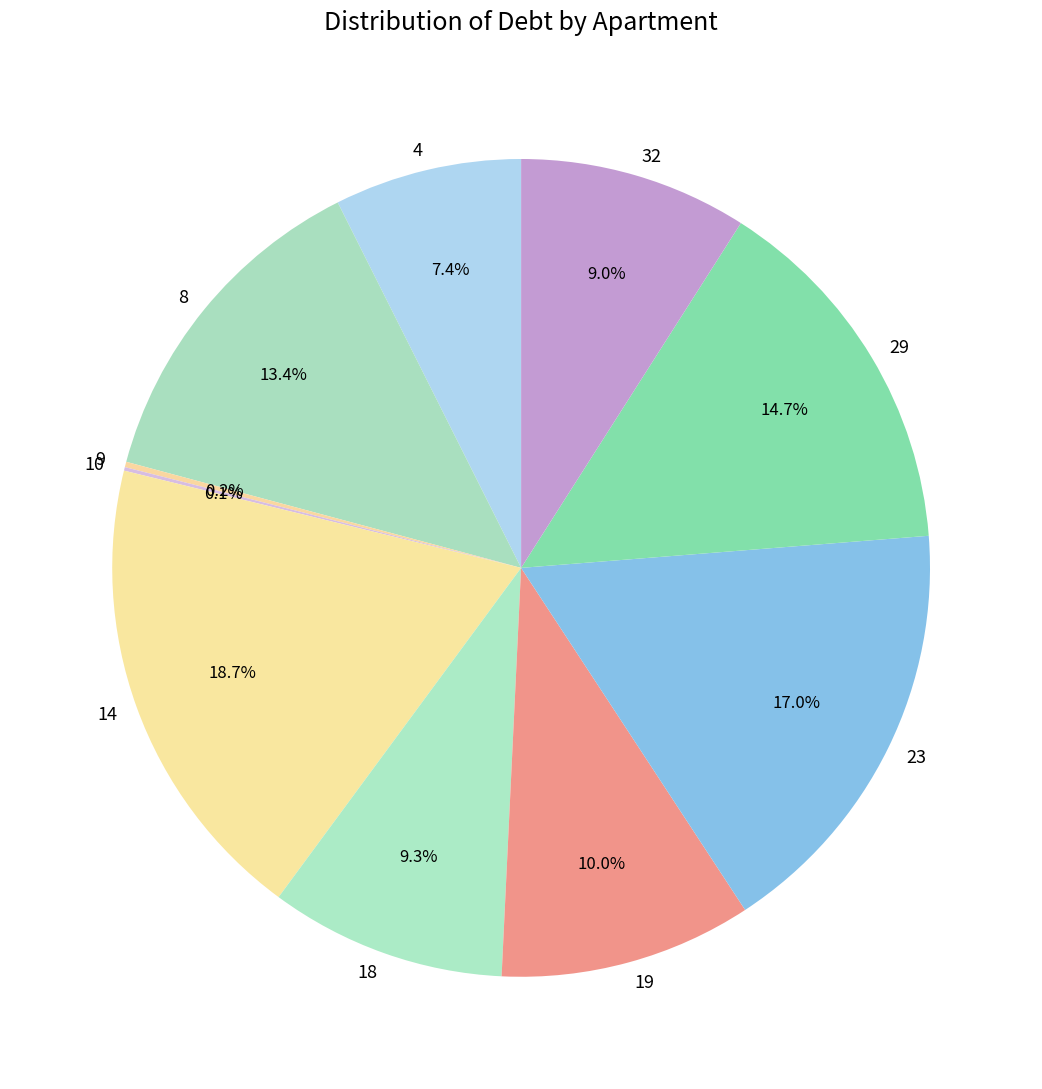

Which category has the biggest portion of the pie?

14